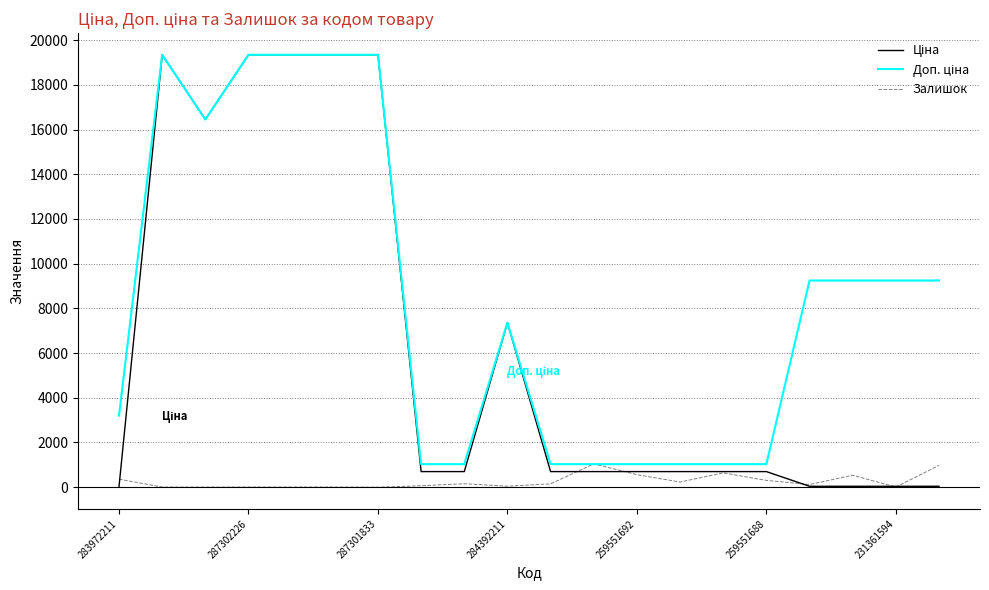

What is the greatest value displayed?

19343.1